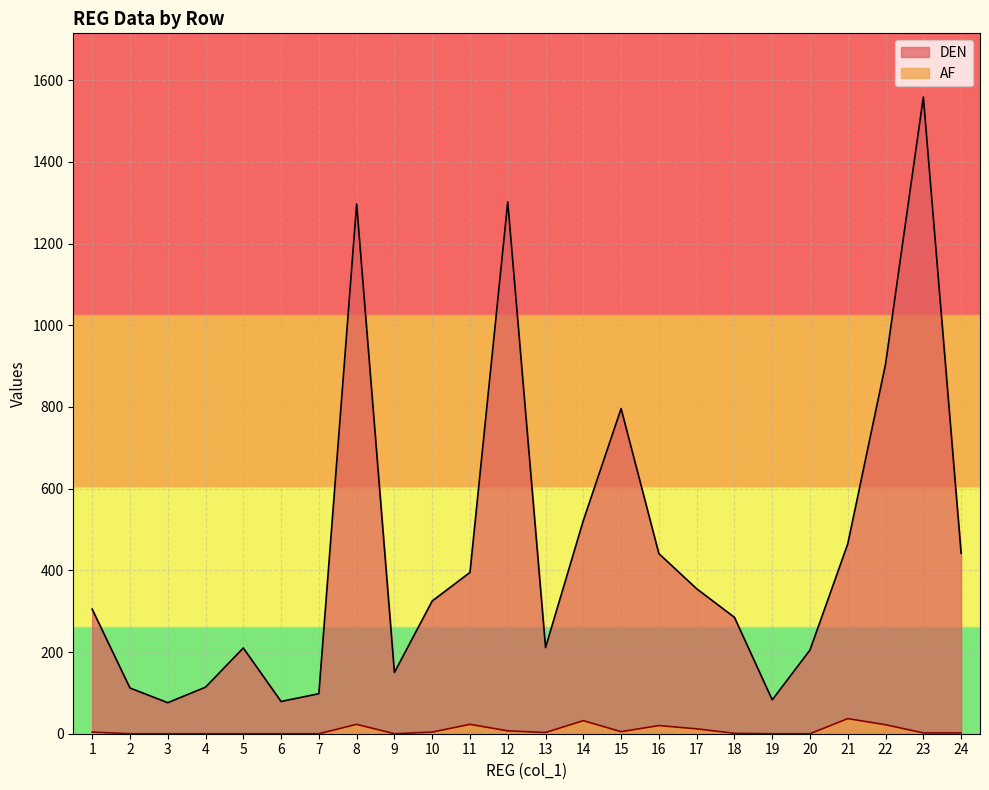

True or false: AF and DEN cross at least once.

False